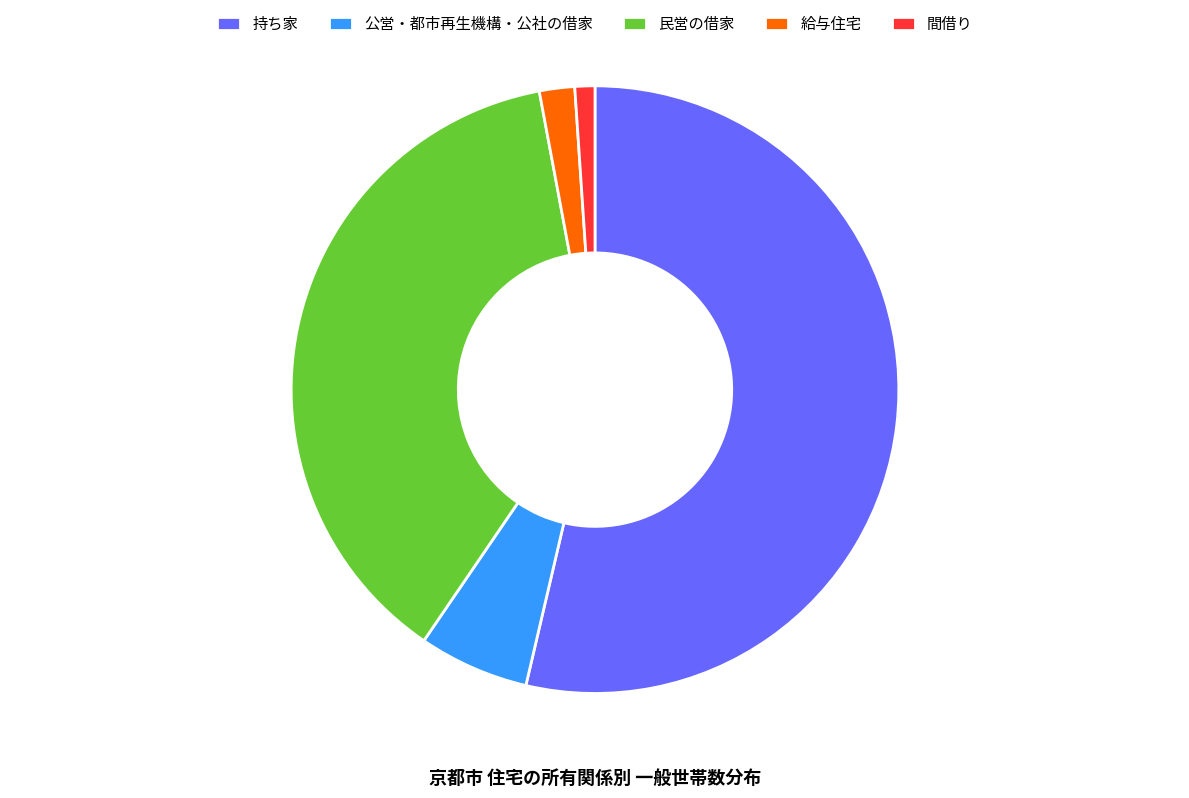

Count the number of slices in the pie.

5